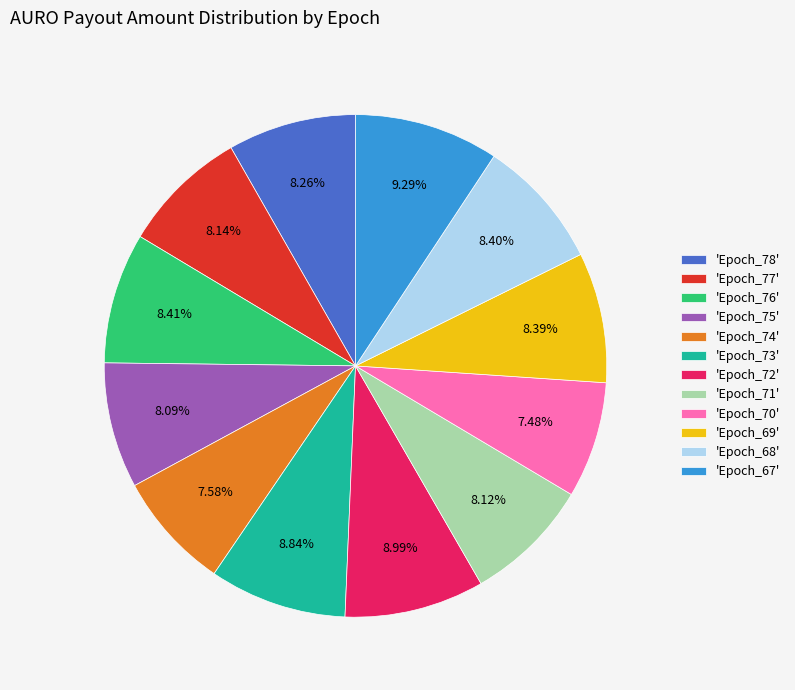

Do 'Epoch_74' and 'Epoch_77' together represent more than half of the pie?

No